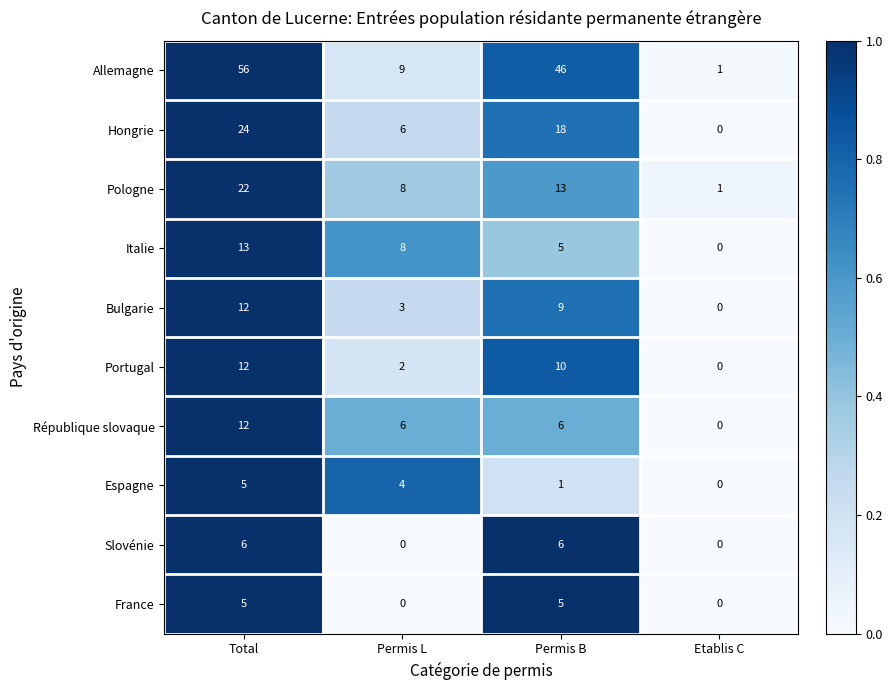

At which label is Italie closest to 6?

Permis B